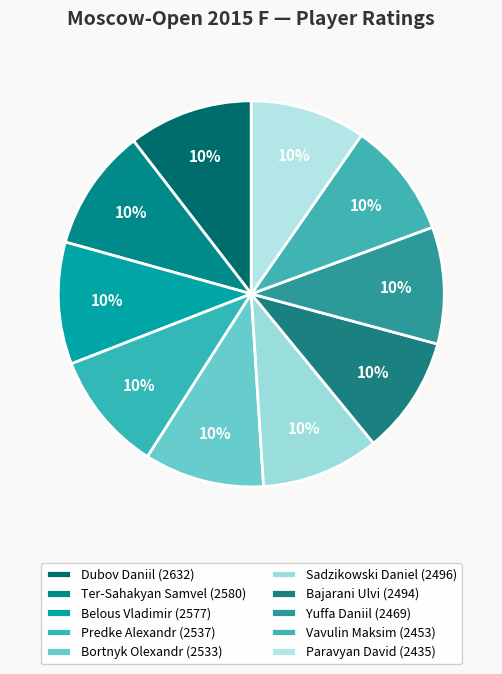

To the nearest percent, what percentage of the pie is Vavulin Maksim?

10%